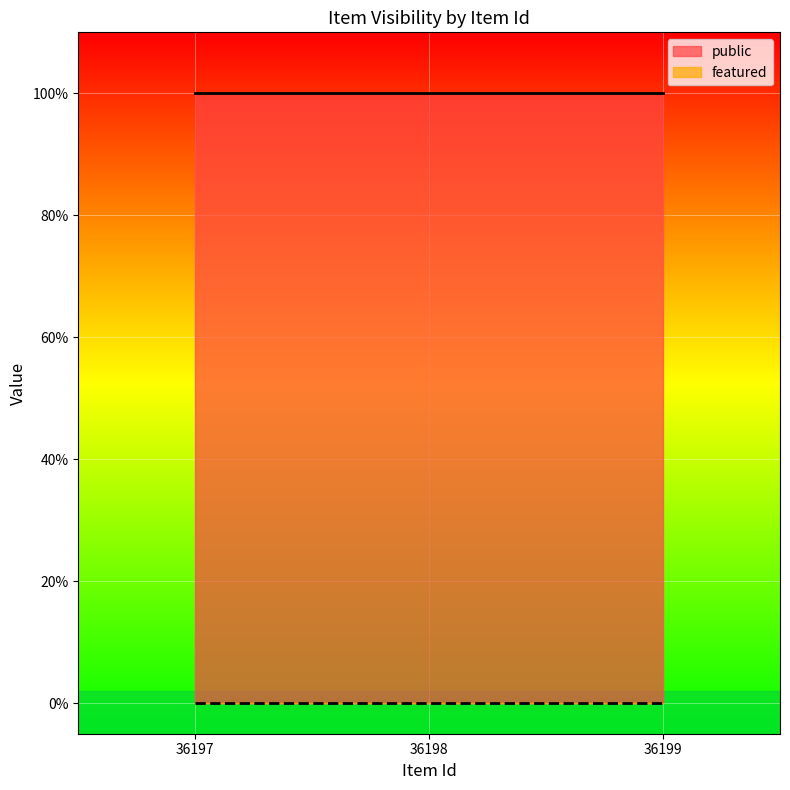

Is it true that featured equals 0 at 36197?

True